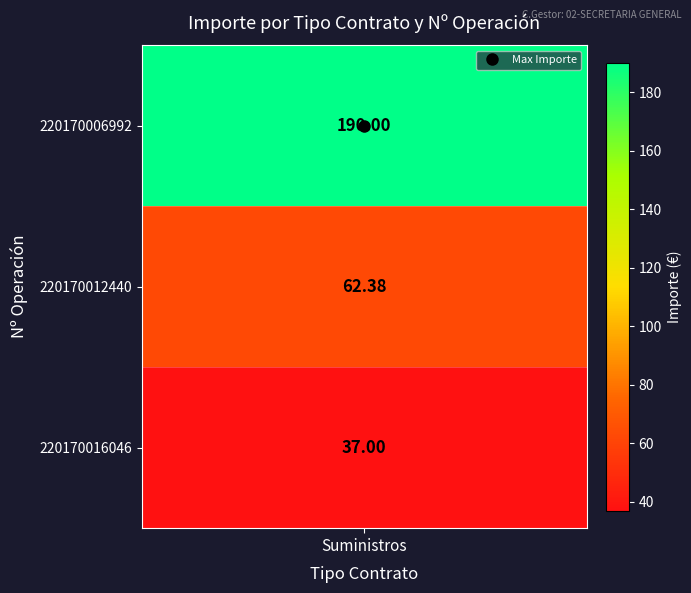

How many values are below 62?

1